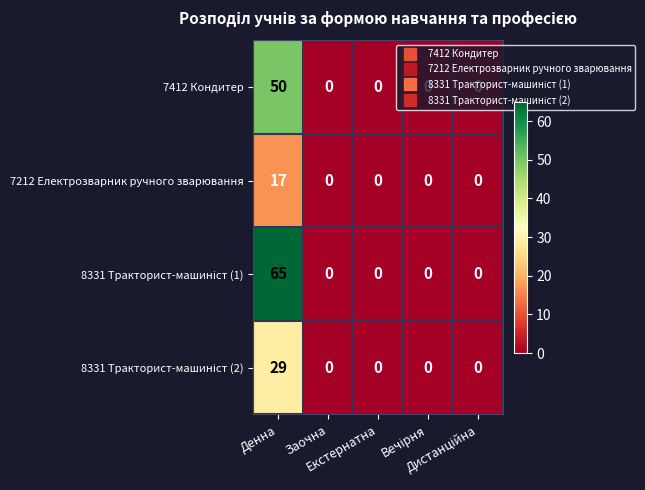

What is the difference between the maximum and minimum values in the 7212 Електрозварник ручного зварювання series?

17